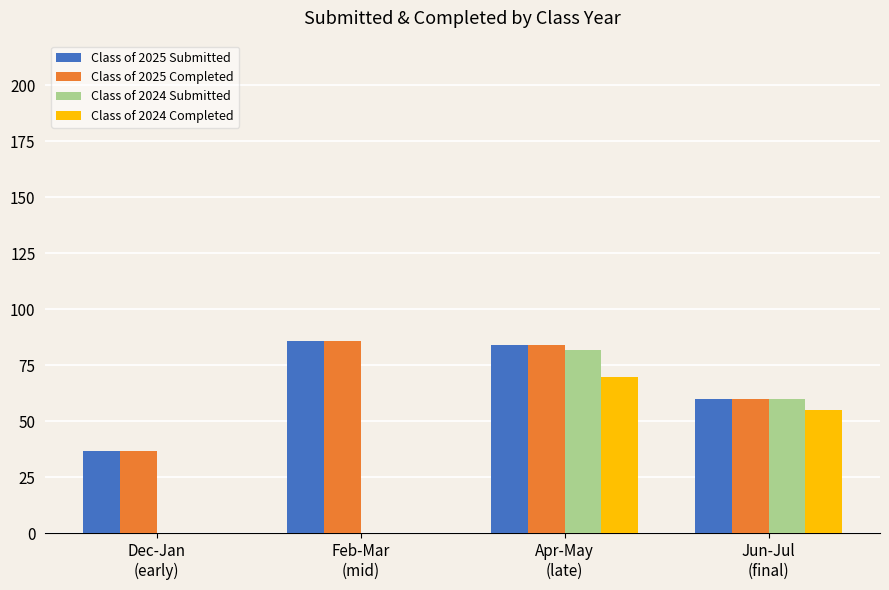

What is the difference between the Class of 2025 Completed values at Dec-Jan
(early) and Jun-Jul
(final)?

23